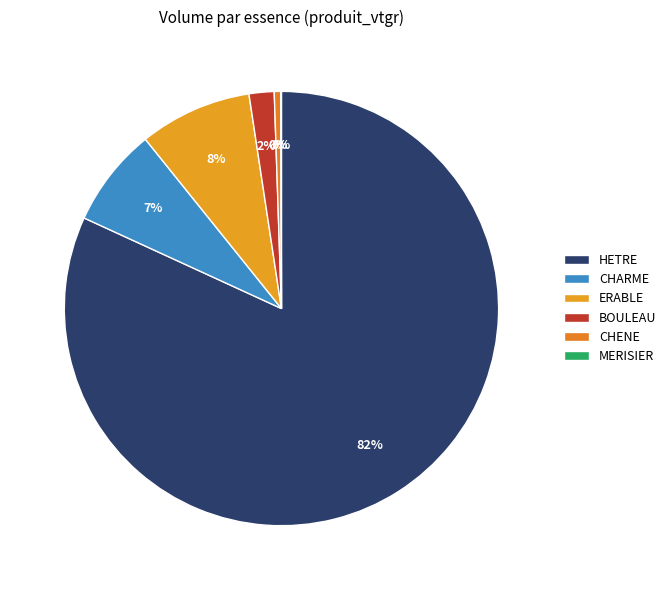

Count the number of slices in the pie.

6